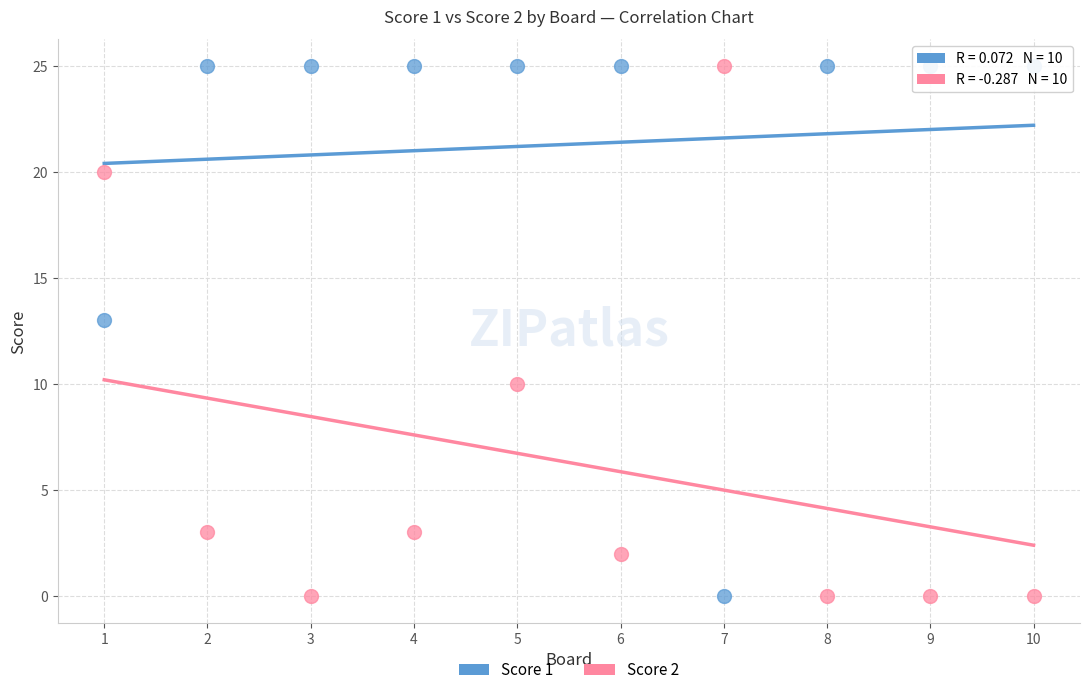

What is the X range (max minus min) for the scatter plot?

9